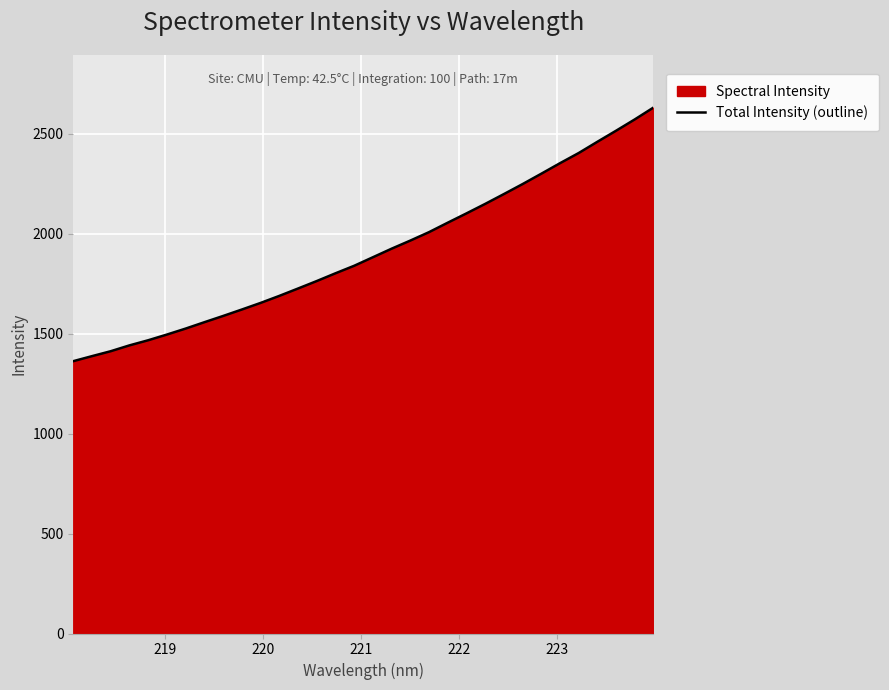

What is the minimum value shown in the chart?

1362.3